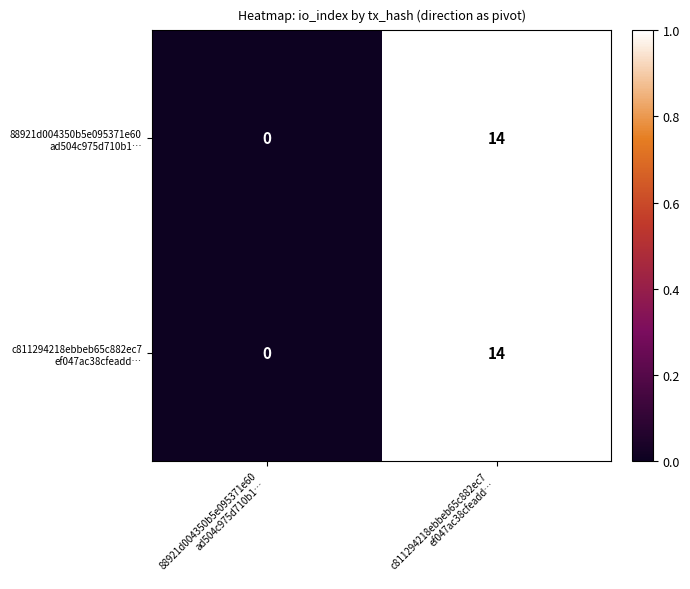

What is the maximum value shown in the chart?

14